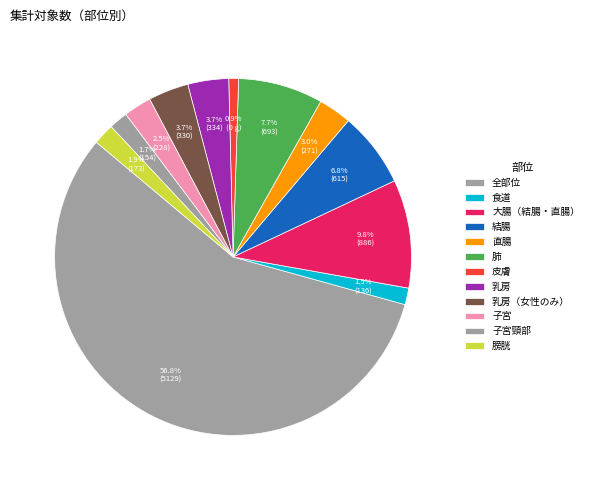

Count the number of slices in the pie.

12